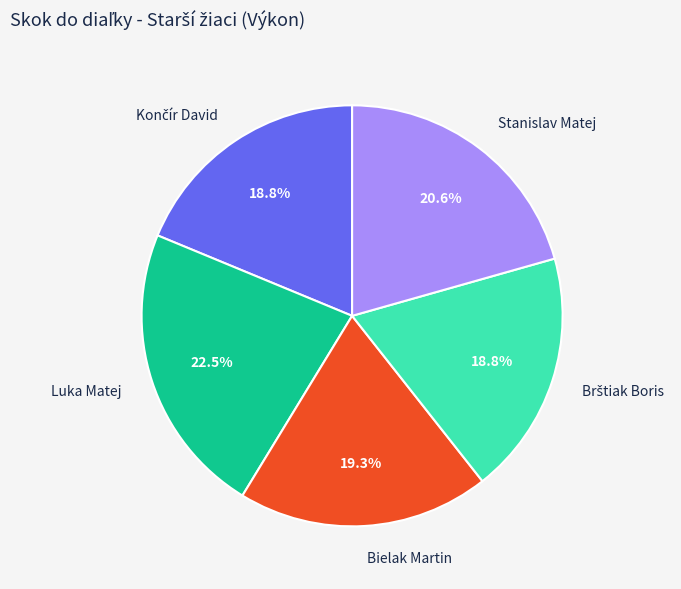

Is there a majority slice in this chart?

No